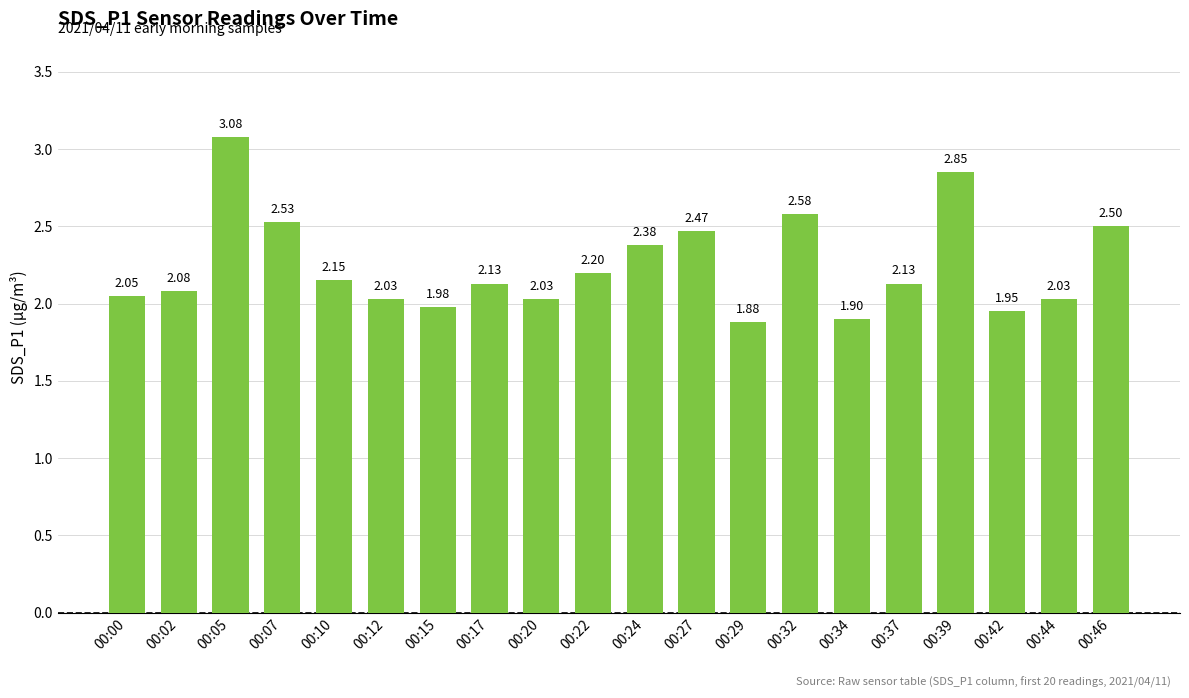

Which category has the lowest value across all series?

00:29